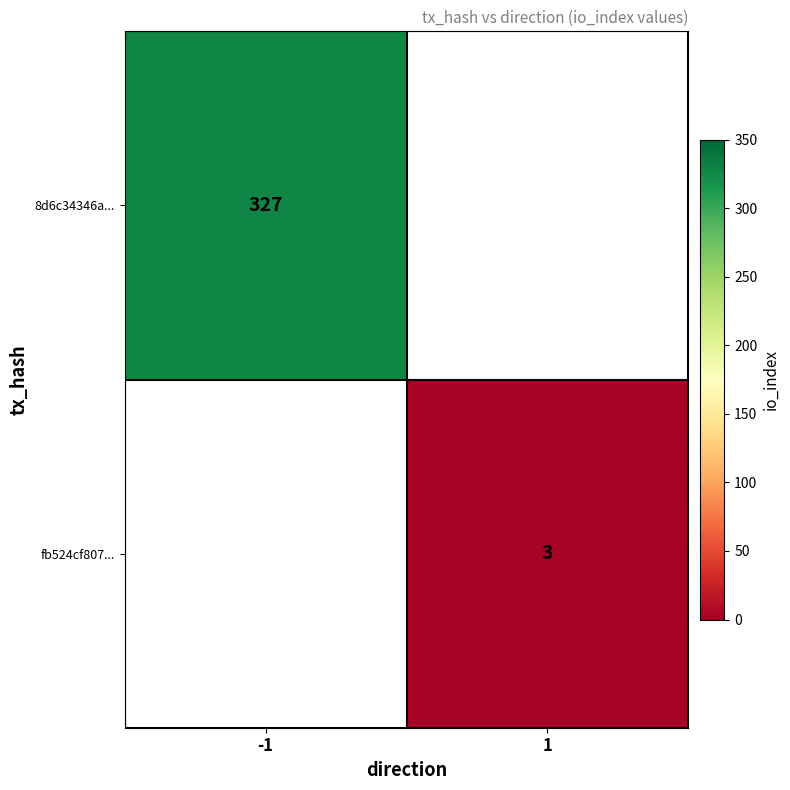

The value of fb524cf807... at 1 is 1. True or false?

False